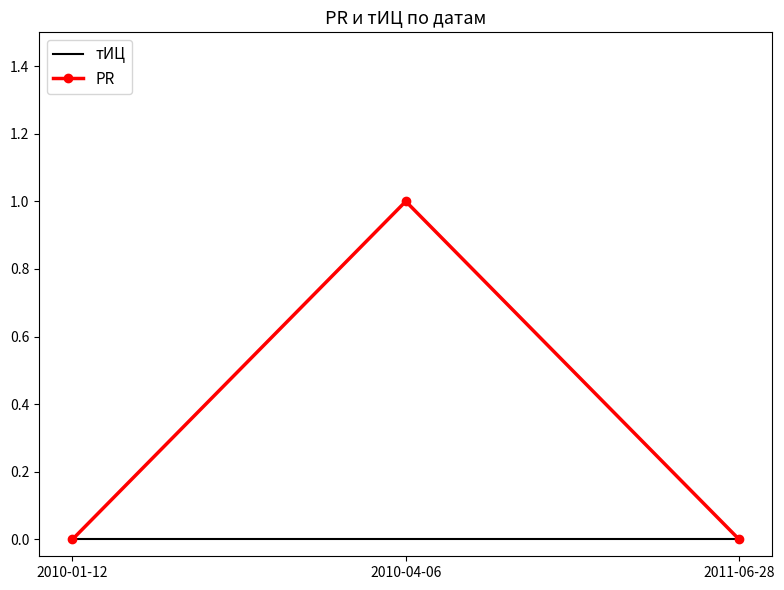

True or false: тИЦ has a value of 0 at 2010-01-12.

True